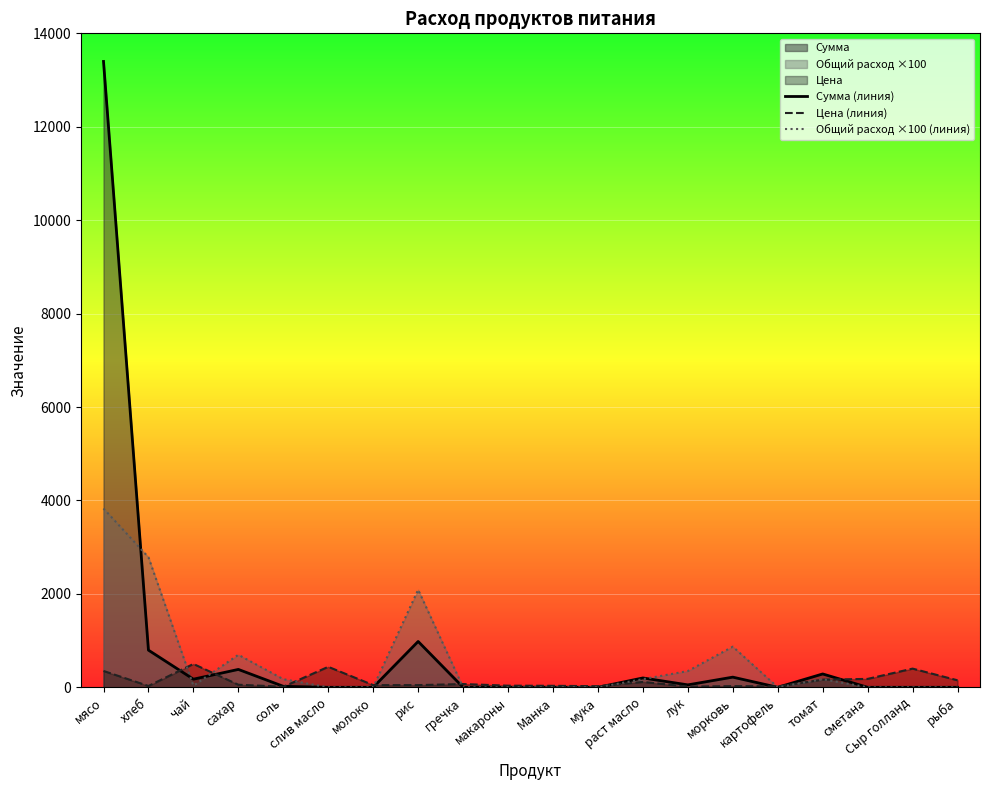

Reading right to left, extract all data points from this chart.

Сумма (линия): рыба=0.0	Сыр голланд=0.0	сметана=0.0	томат=285.9	картофель=0.0	морковь=217.5	лук=52.2	раст масло=200.1	мука=0.0	Манка=0.0	макароны=0.0	гречка=0.0	рис=981.4	молоко=0.0	слив масло=0.0	соль=20.9	сахар=382.8	чай=174.0	хлеб=795.4	мясо=13398.0
Цена (линия): рыба=150.0	Сыр голланд=400.0	сметана=180.0	томат=164.3	картофель=20.0	морковь=25.0	лук=15.0	раст масло=115.0	мука=24.0	Манка=32.0	макароны=35.0	гречка=70.0	рис=47.0	молоко=47.0	слив масло=438.9	соль=12.0	сахар=55.0	чай=500.0	хлеб=28.6	мясо=350.0
Общий расход ×100 (линия): рыба=0.0	Сыр голланд=0.0	сметана=0.0	томат=174.0	картофель=0.0	морковь=870.0	лук=348.0	раст масло=174.0	мука=0.0	Манка=0.0	макароны=0.0	гречка=0.0	рис=2088.0	молоко=0.0	слив масло=0.0	соль=174.0	сахар=696.0	чай=34.8	хлеб=2784.0	мясо=3828.0